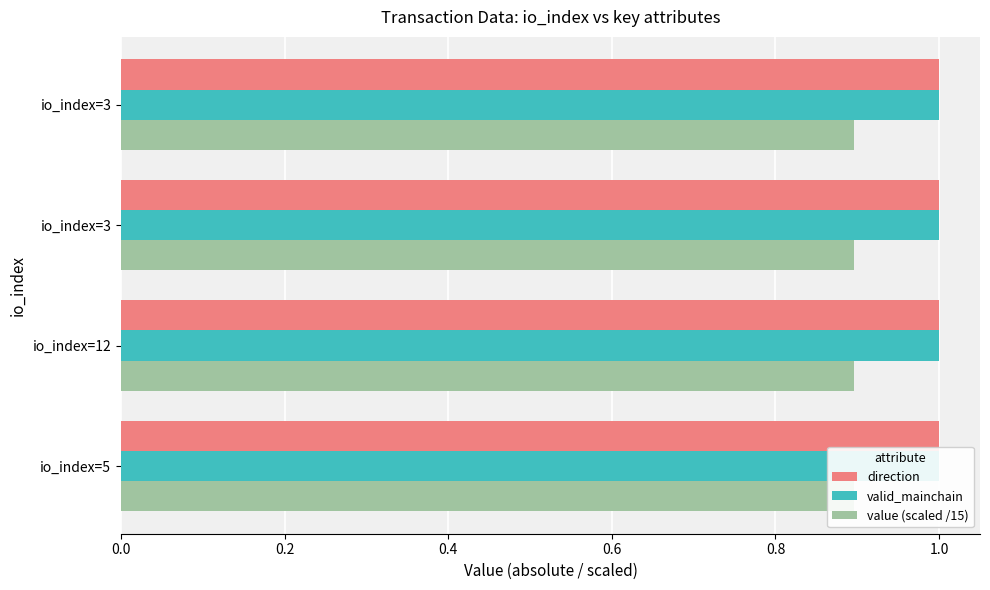

What is the approximate value of valid_mainchain at 12?

1.0